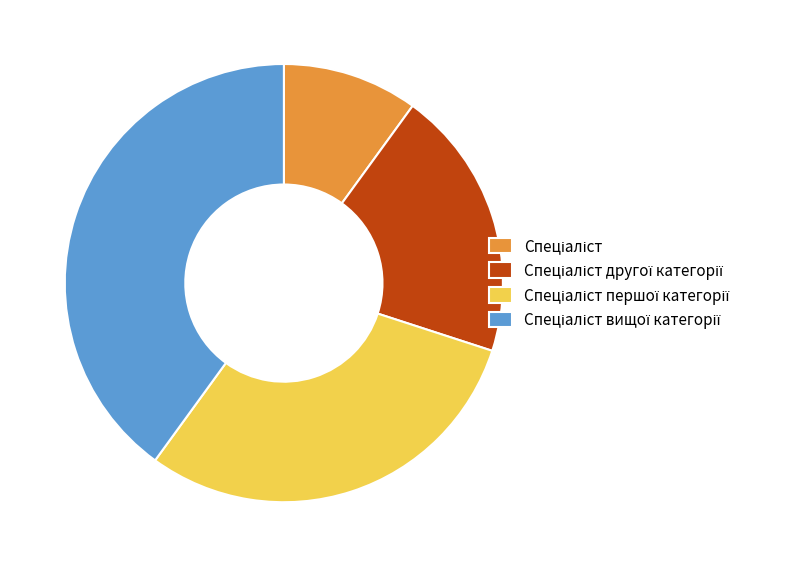

Is there a majority slice in this chart?

No